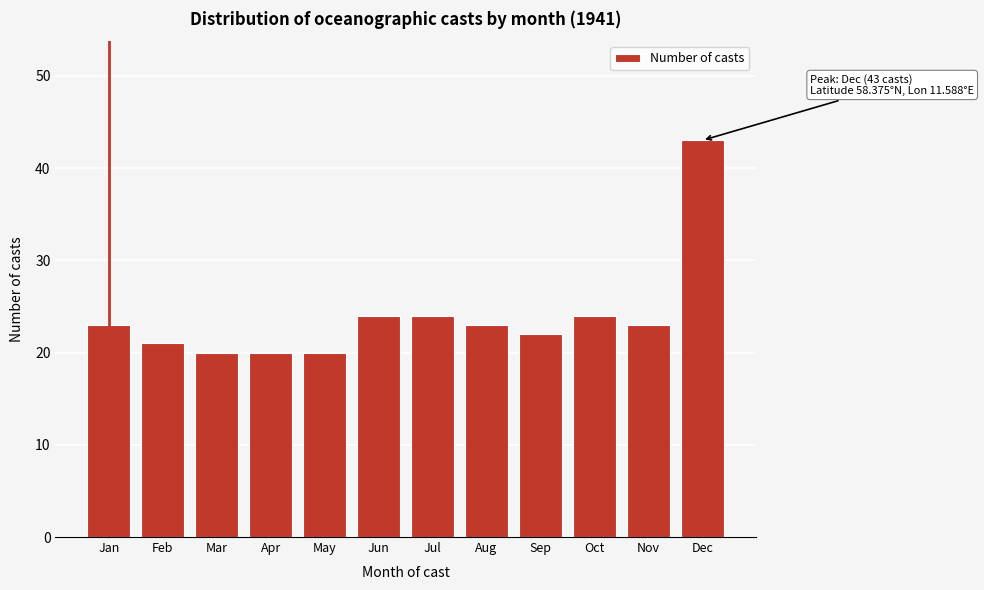

Reading left to right, transcribe all the data shown in this chart.

23	21	20	20	20	24	24	23	22	24	23	43